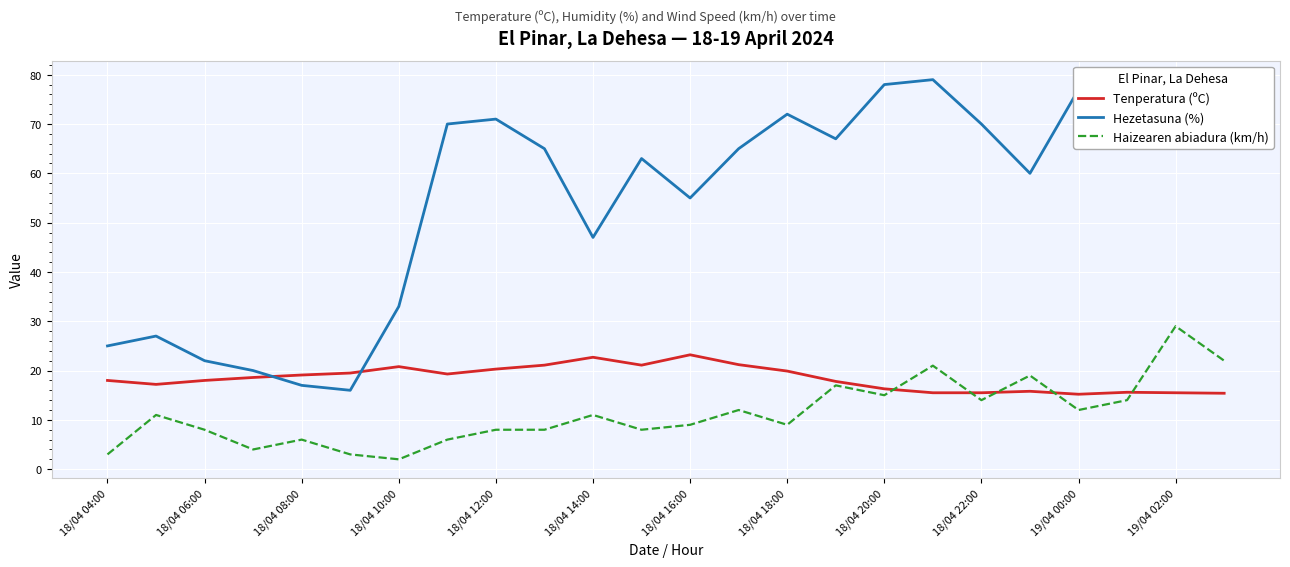

List the series in order of their overall mean, lowest first.

Haizearen abiadura (km/h), Tenperatura (ºC), Hezetasuna (%)